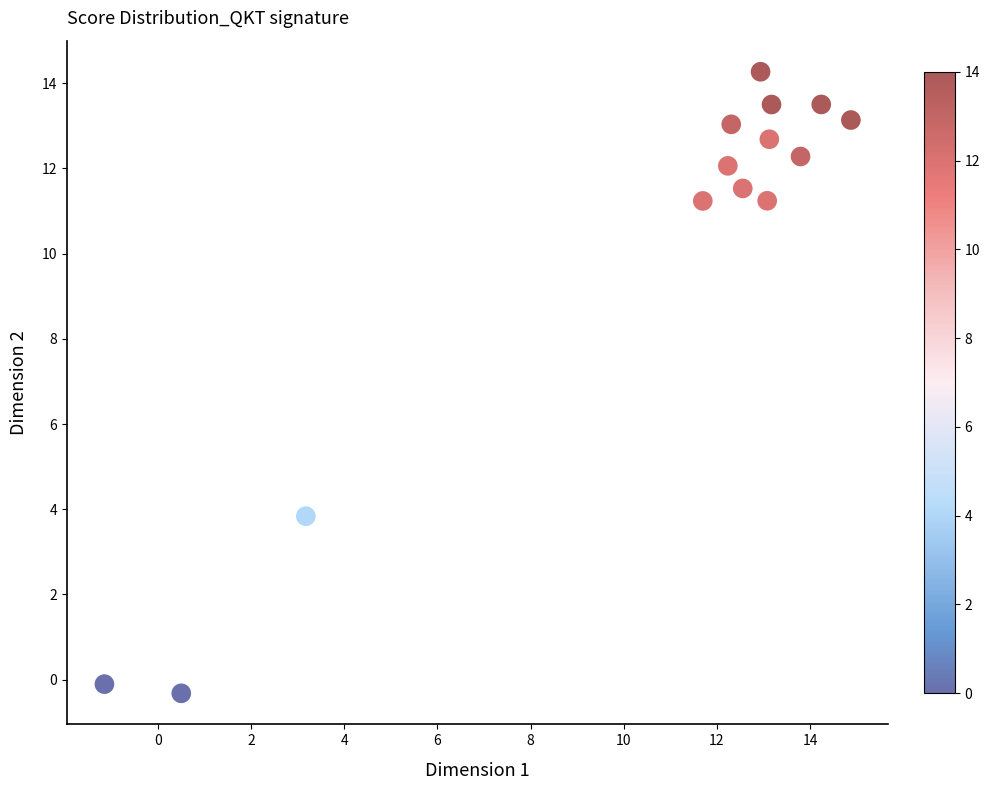

What Y value in the scatter plot is closest to 6?

3.8